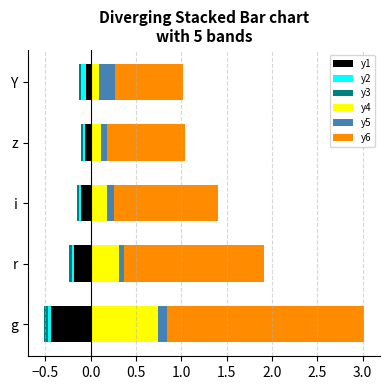

At i, list the series in order from smallest to largest.

y1, y2, y3, y5, y4, y6